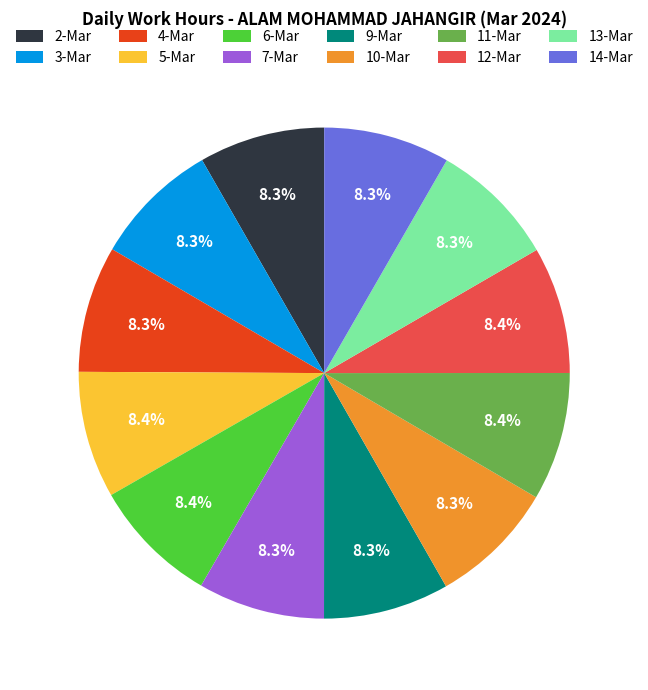

Is the sum of 3-Mar and 2-Mar greater than half?

No